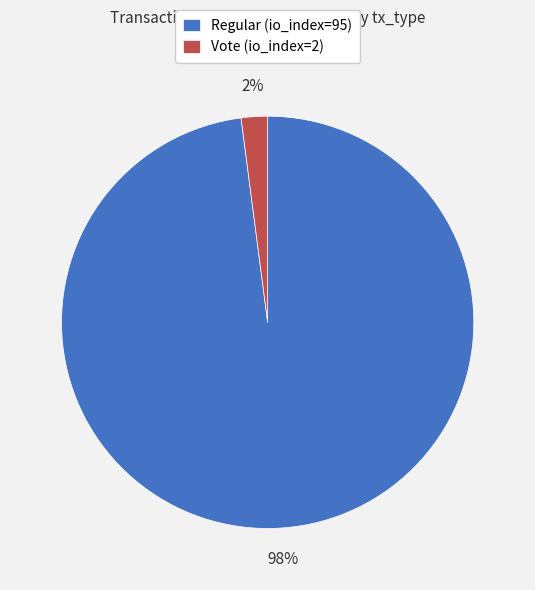

Which slice is the smallest?

Vote (io_index=2)